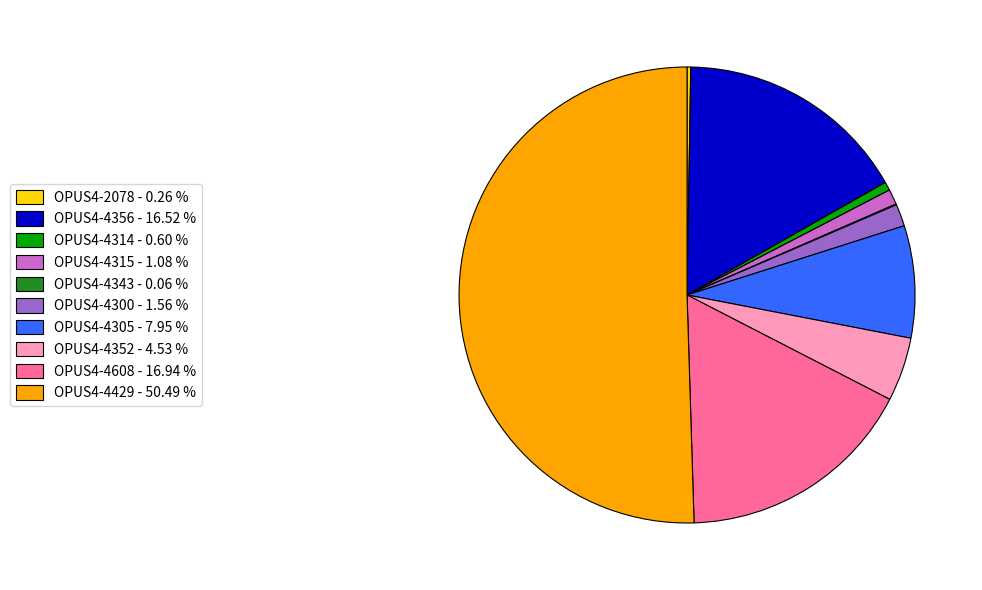

Is the sum of OPUS4-4352 - 4.53 % and OPUS4-4305 - 7.95 % greater than half?

No